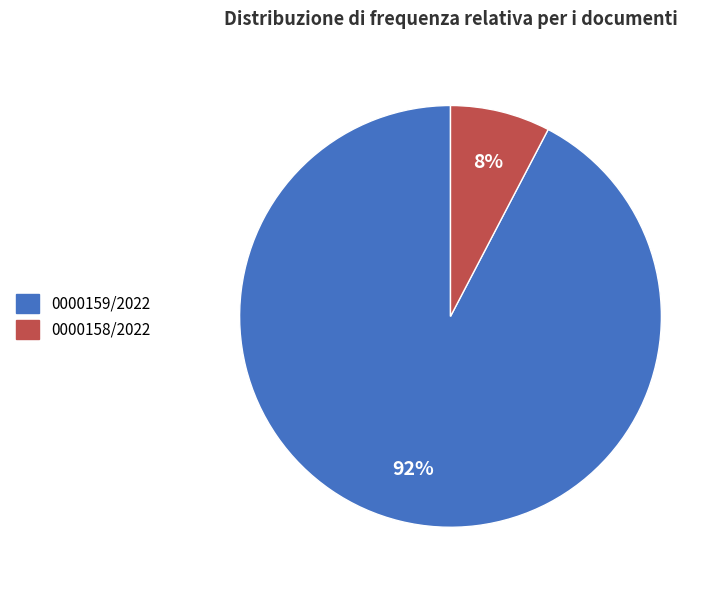

To the nearest percent, what is the average slice percentage?

50%